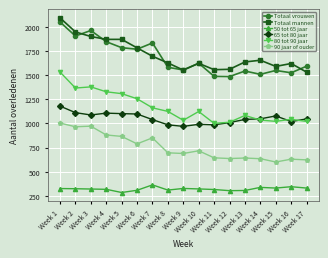

In Totaal vrouwen, how many points are higher than both neighbors (excluding endpoints)?

5